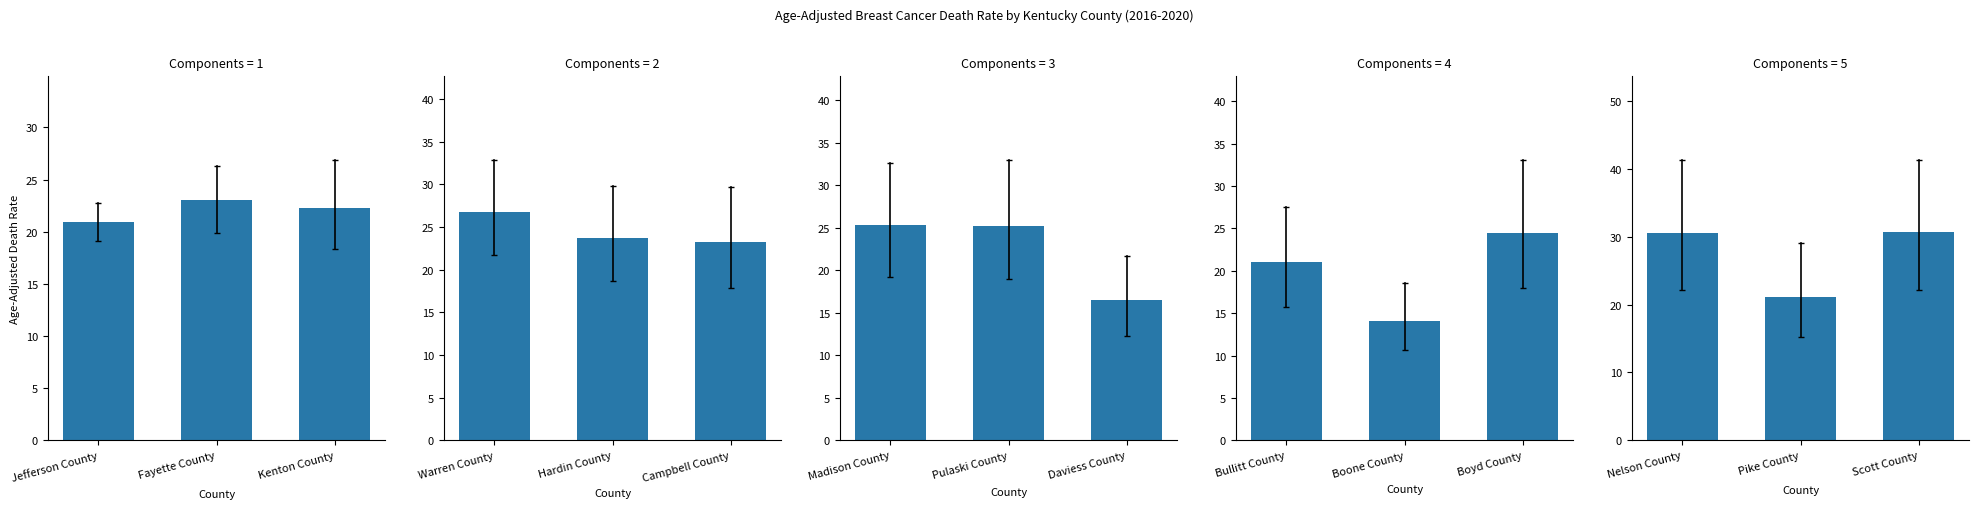

How many data points are above 30?

2